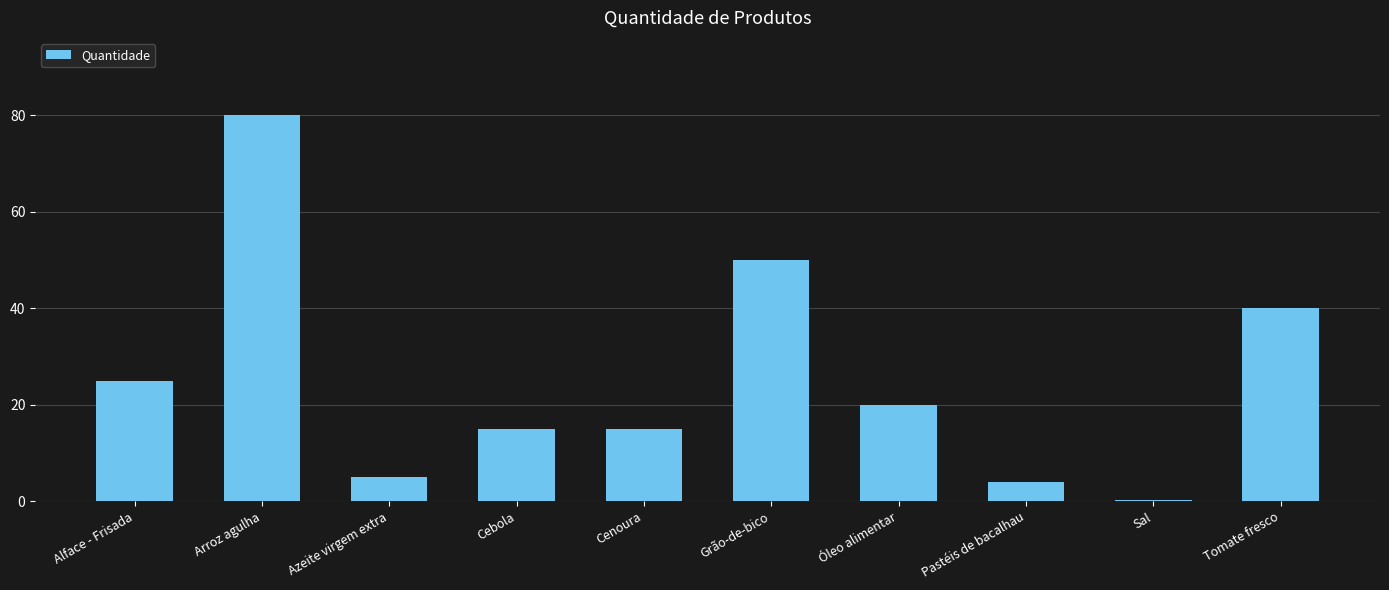

The chart shows a value of 20.6 at Tomate fresco. True or false?

False